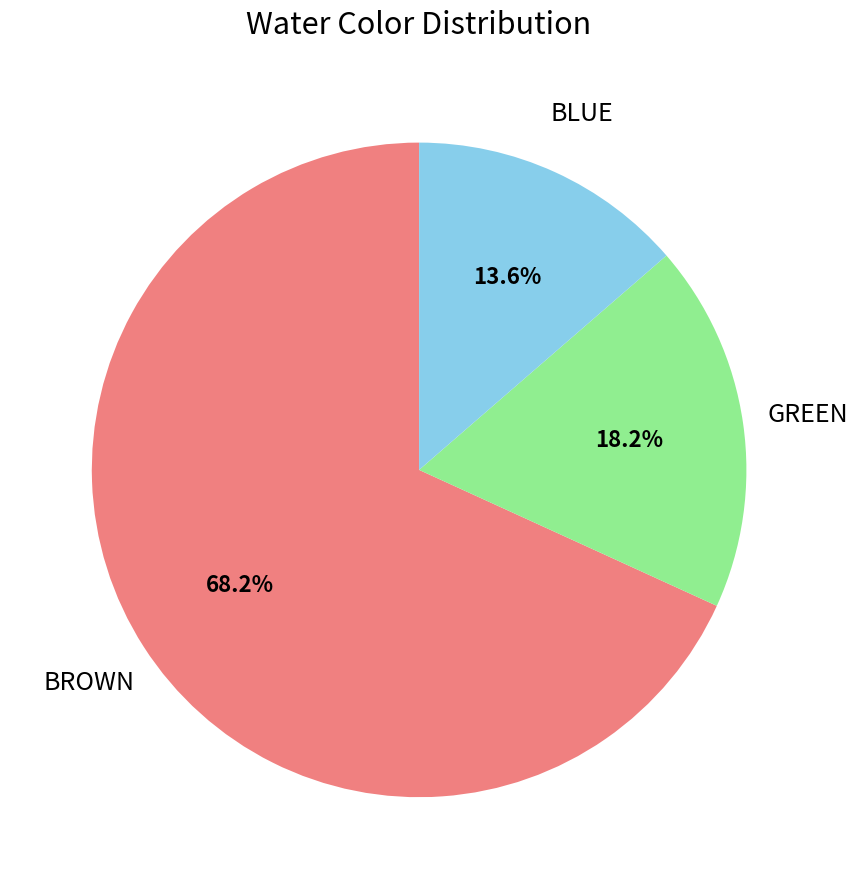

Is there any slice that represents more than half of the pie?

Yes